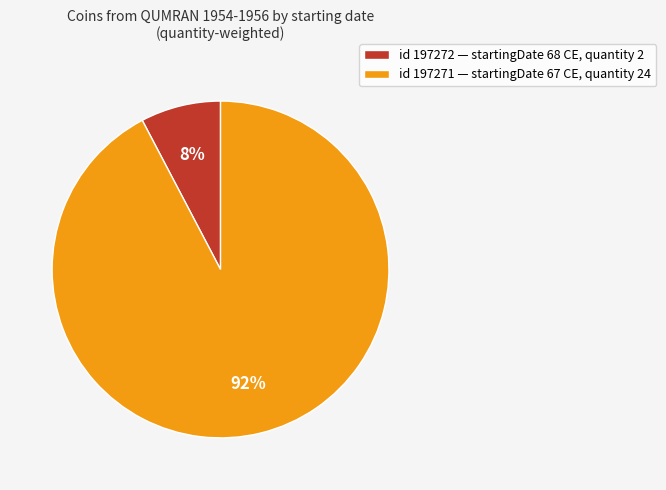

Is it true that id 197272 — startingDate 68 CE, quantity 2 is 21% of the pie?

False